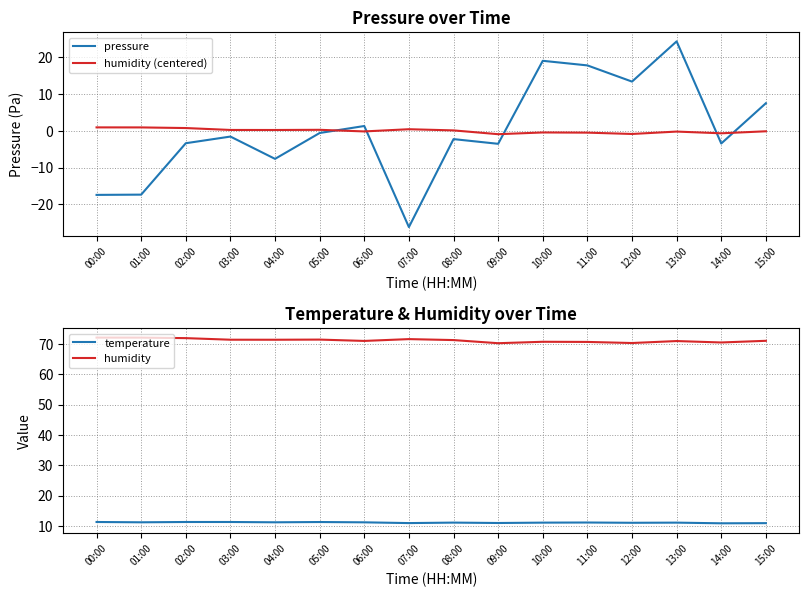

What is the sum of all humidity values?

1138.2